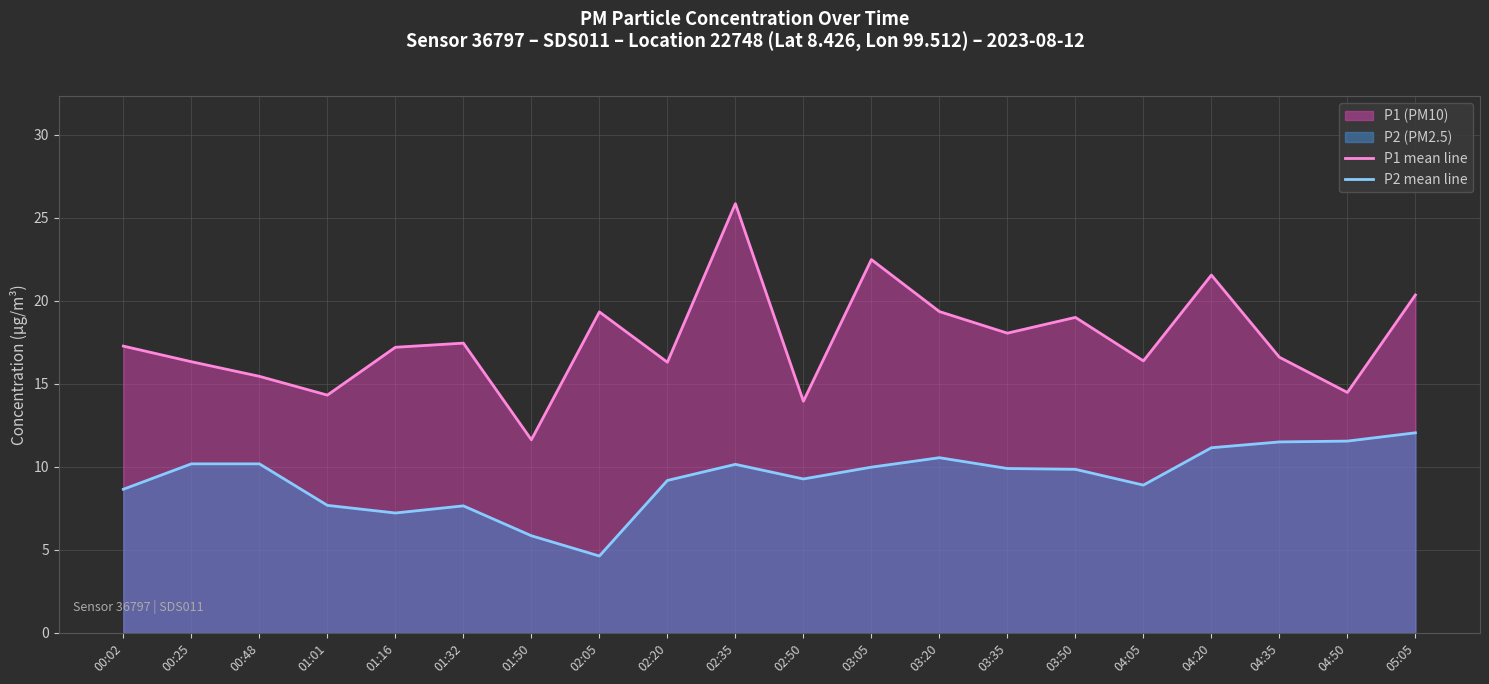

What is the spread (max minus min) of values at 03:05?

12.5